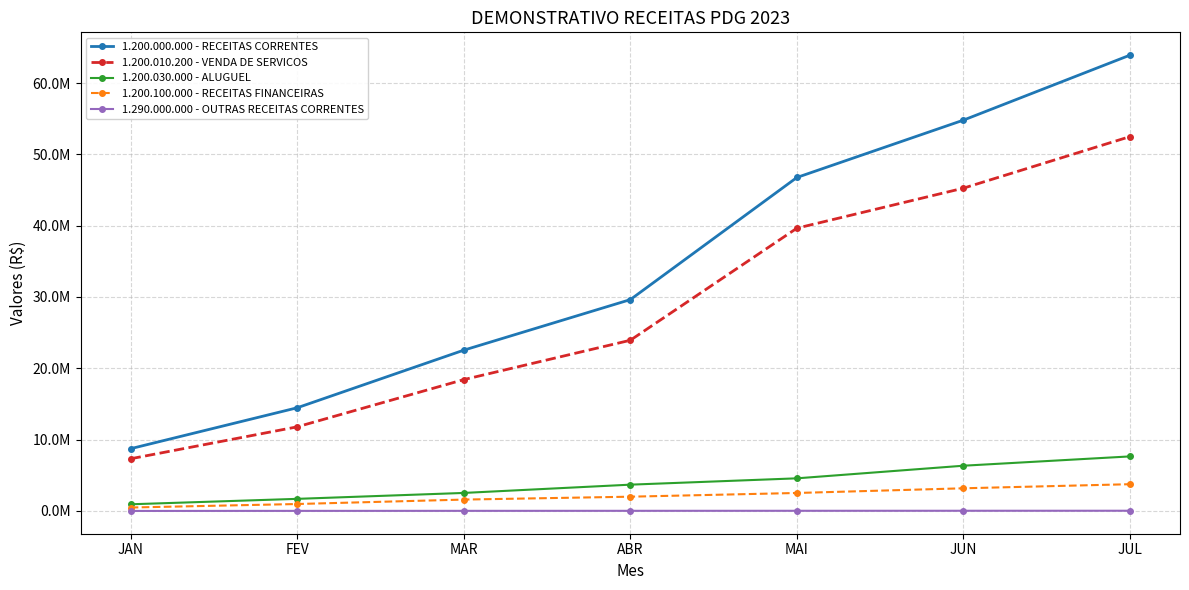

Which series has the largest total across all categories?

1.200.000.000 - RECEITAS CORRENTES